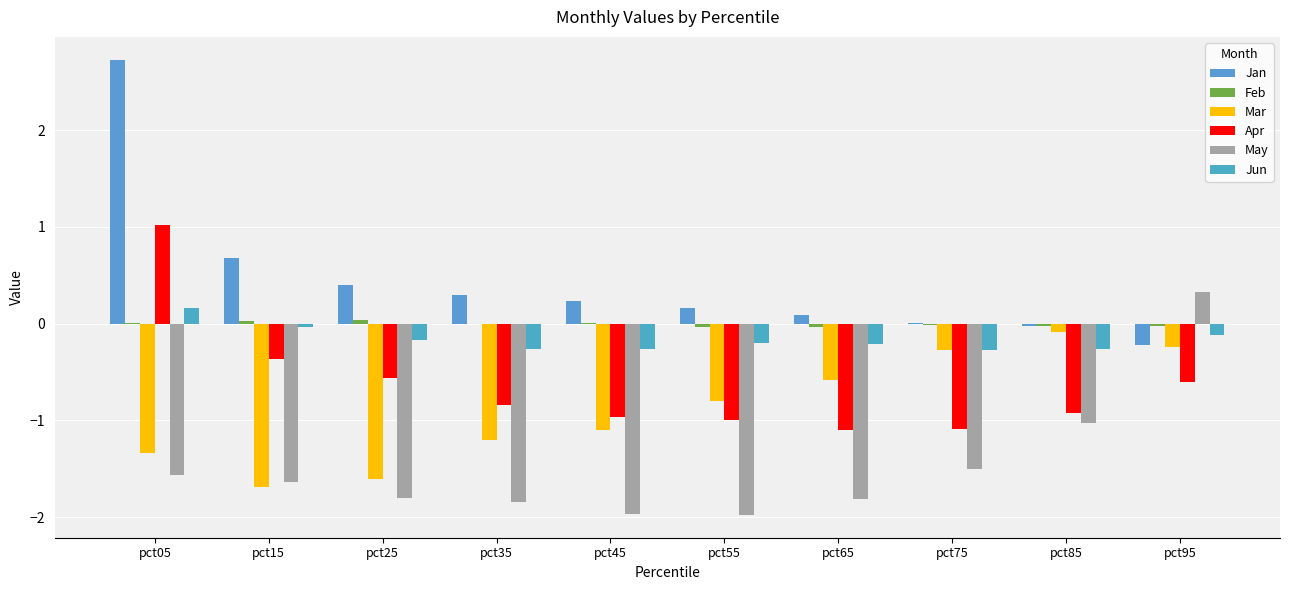

List the labels in order of Mar value, smallest first.

pct15, pct25, pct05, pct35, pct45, pct55, pct65, pct75, pct95, pct85